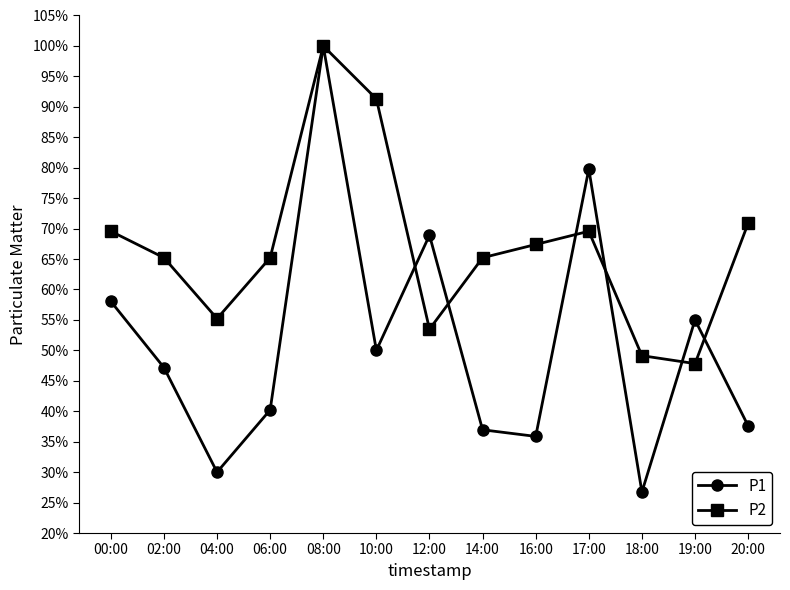

At how many categories does at least one series exceed 0?

13